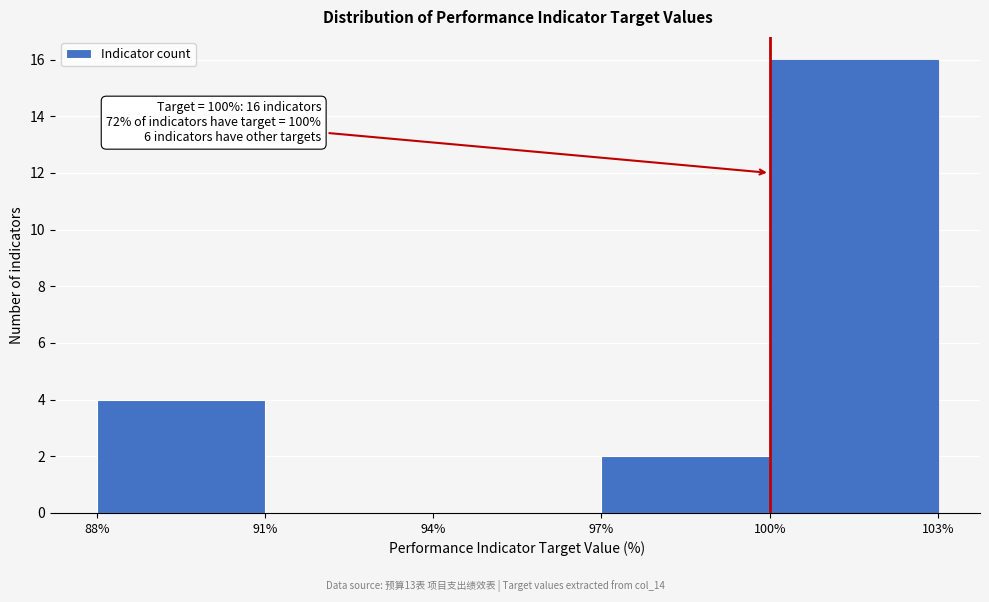

Which range on the x-axis has the tallest bar?

100% to 103%